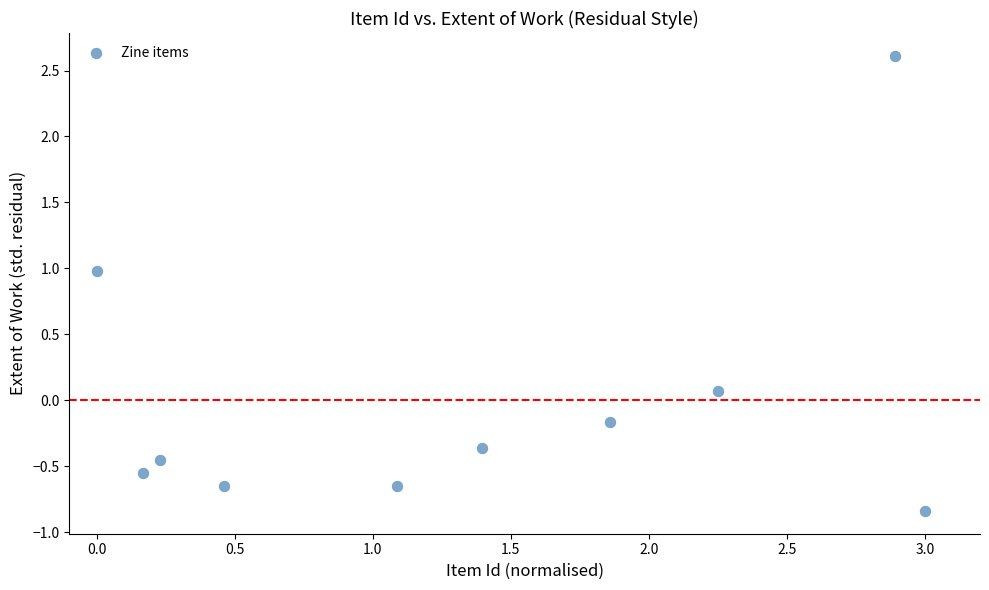

What is the average X value?

1.3